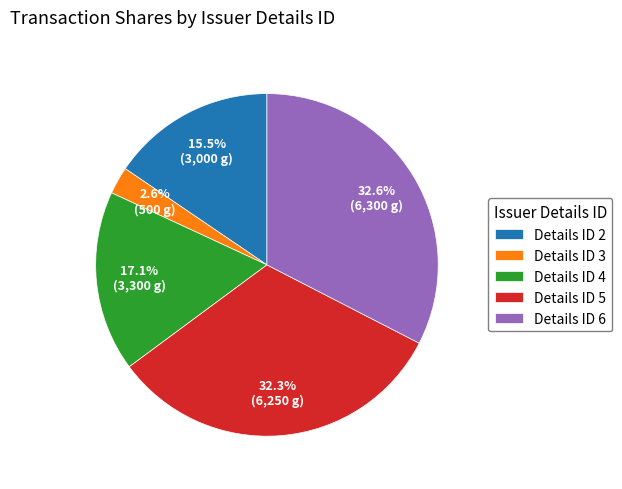

Does any single category account for the majority?

No